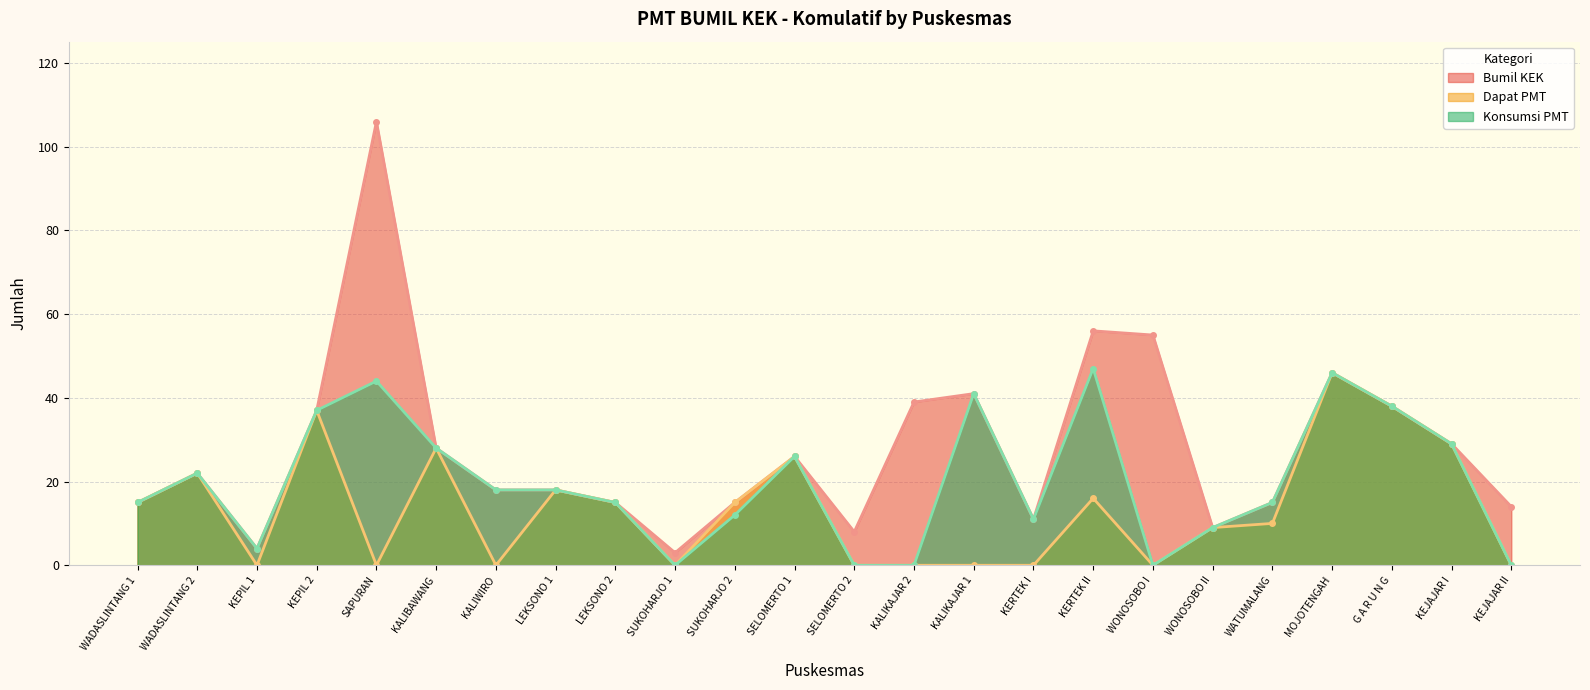

Does the chart display data point markers on the line(s)?

Yes